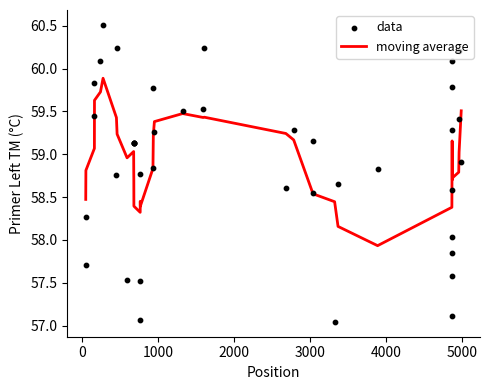

Which series has the widest spread of Y values?

data